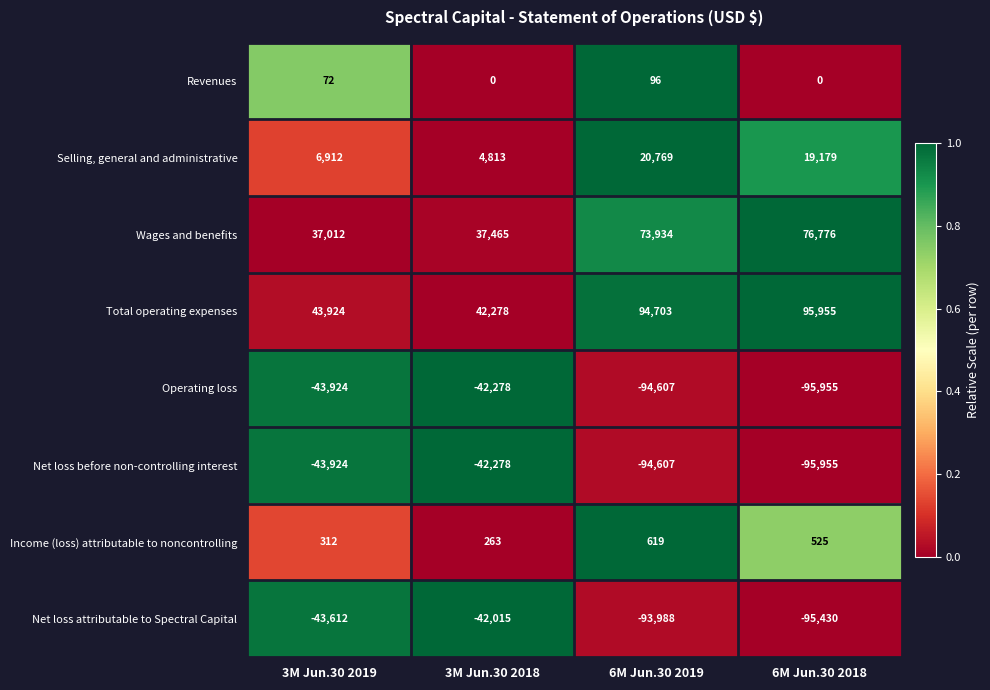

Which series changed the most between 3M Jun.30 2019 and 6M Jun.30 2019?

Total operating expenses